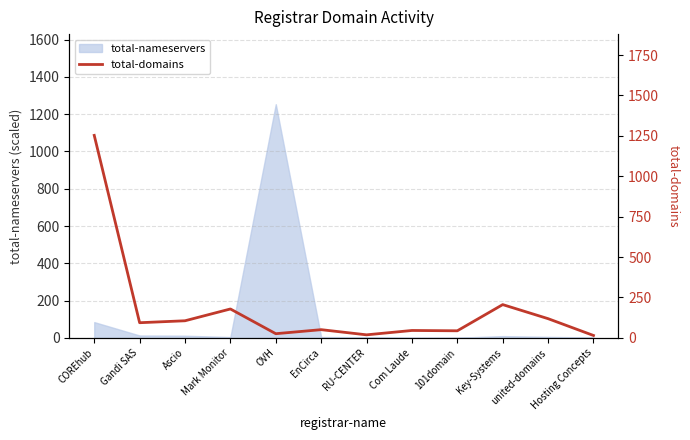

What position from the right is EnCirca?

7